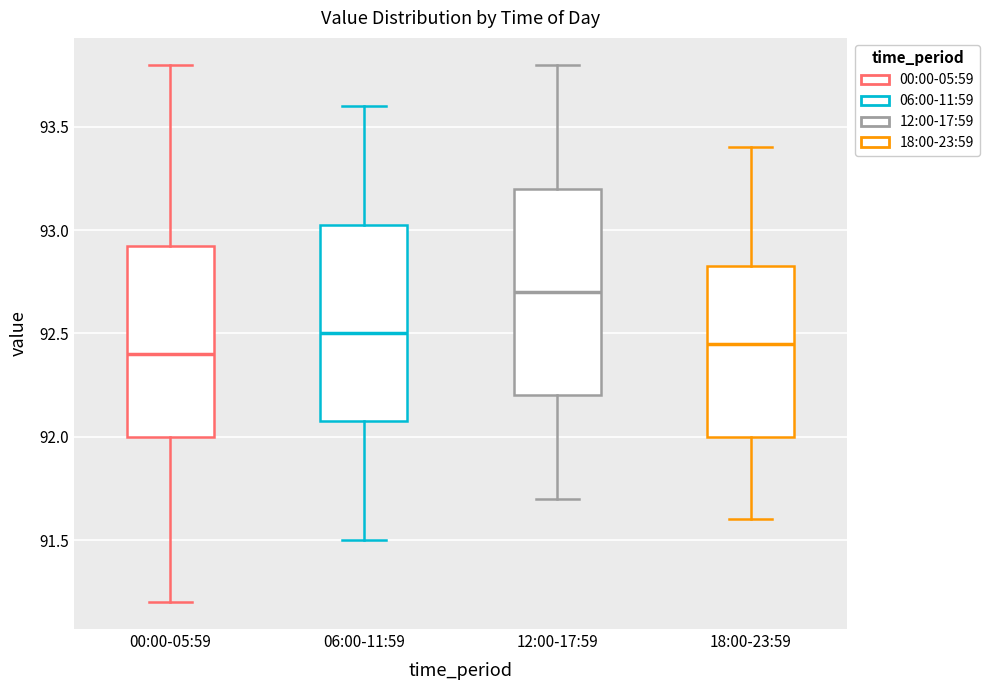

Where does the lower whisker of the box for 12:00-17:59 end on the y-axis? The values are not printed on the chart, so give them approximately, as read against the axis.

91.70